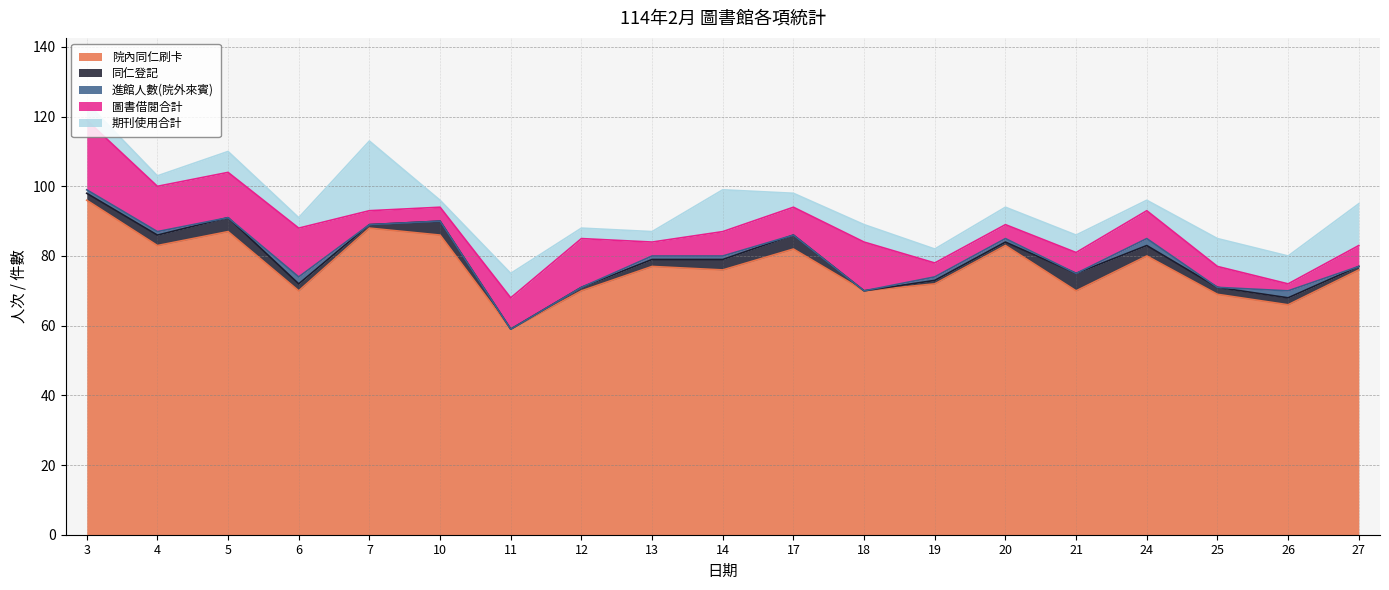

True or false: 進館人數(院外來賓) and 院內同仁刷卡 cross at least once.

False